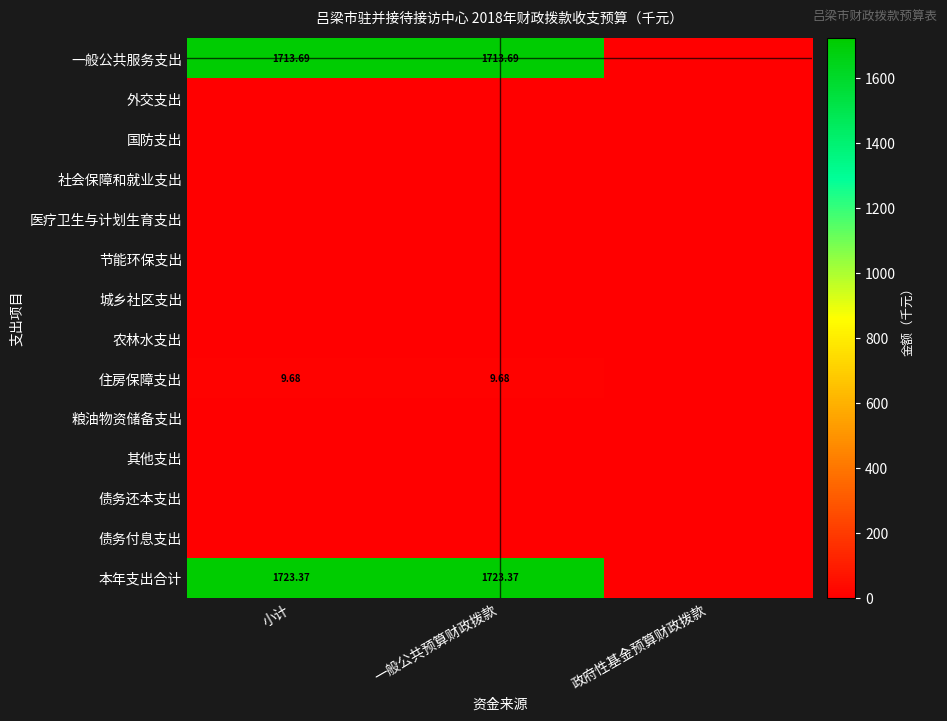

Rank the categories by 城乡社区支出 value from highest to lowest.

小计, 一般公共预算财政拨款, 政府性基金预算财政拨款